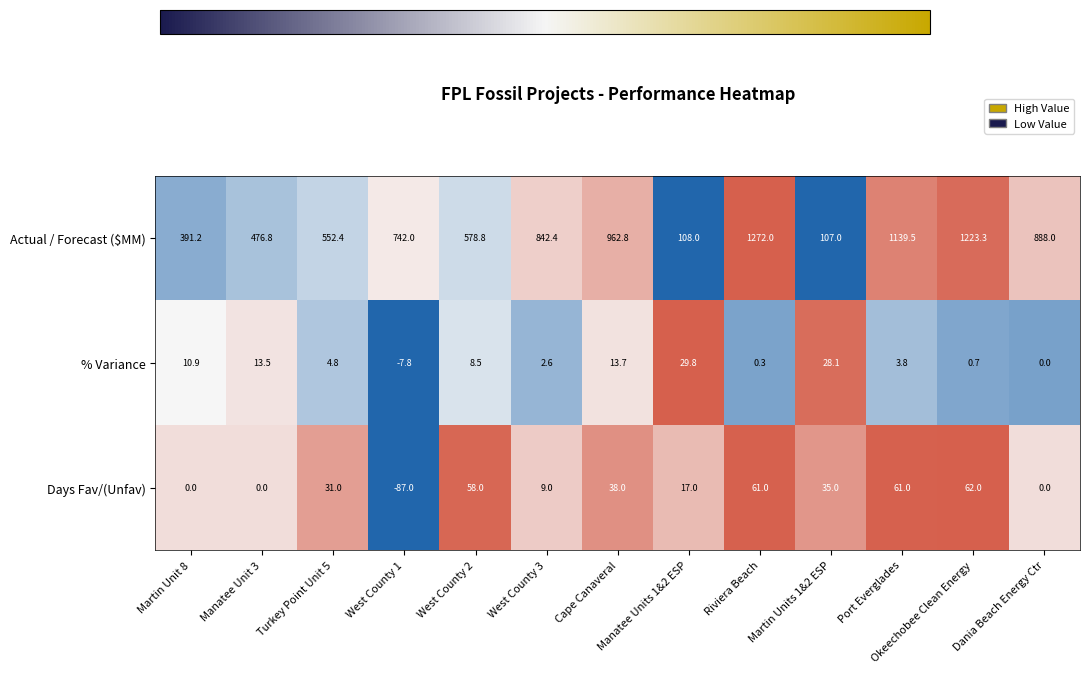

The value of Days Fav/(Unfav) at Martin Unit 8 is -76.0. True or false?

False